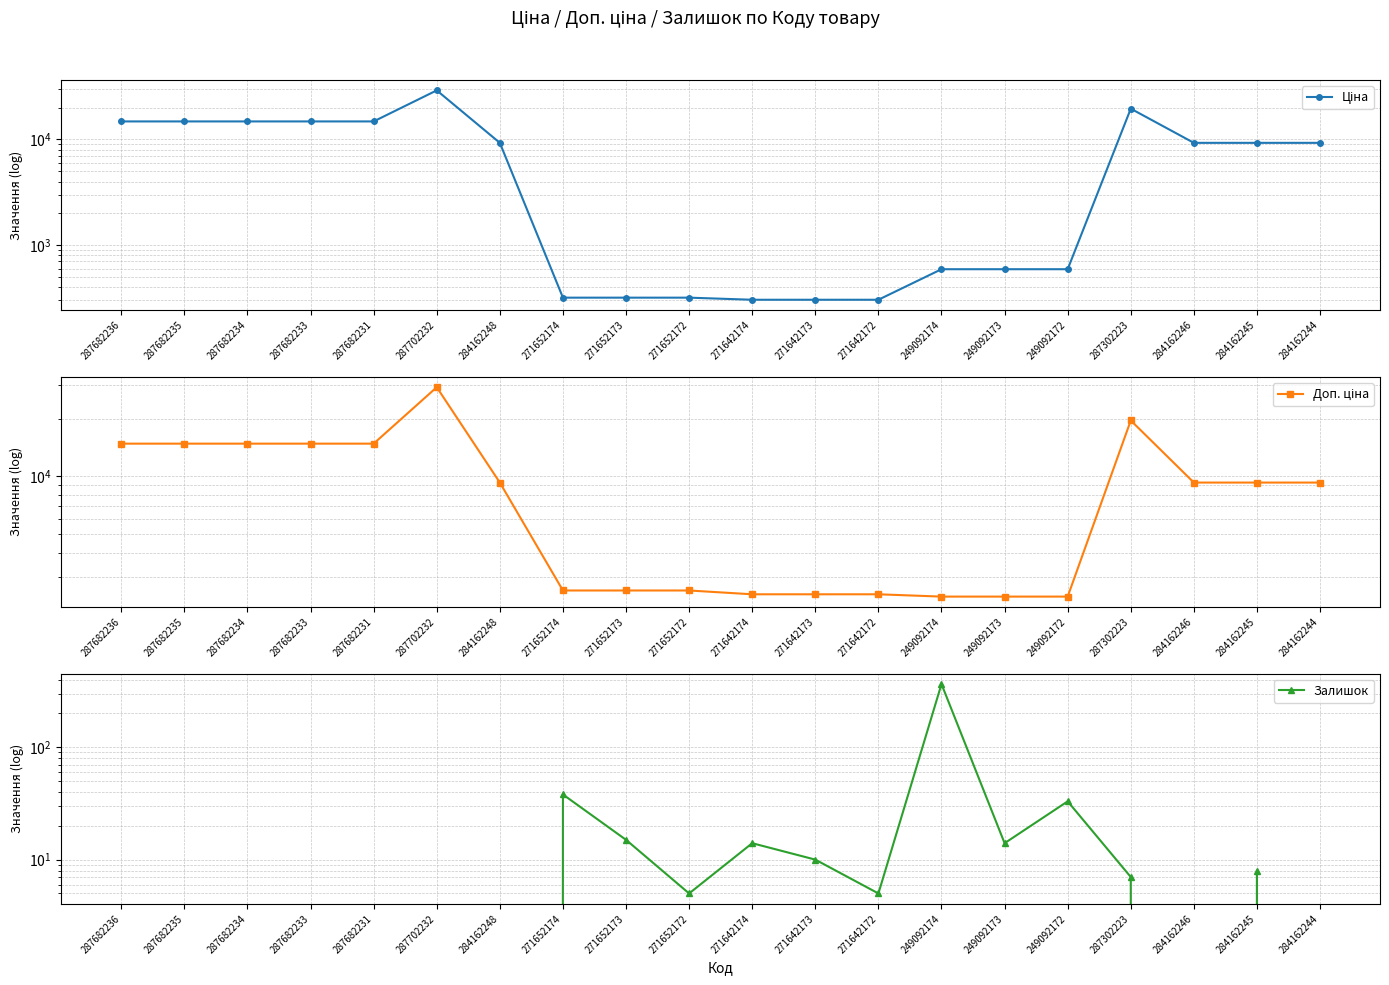

How many interior local peaks does the Ціна series have?

2